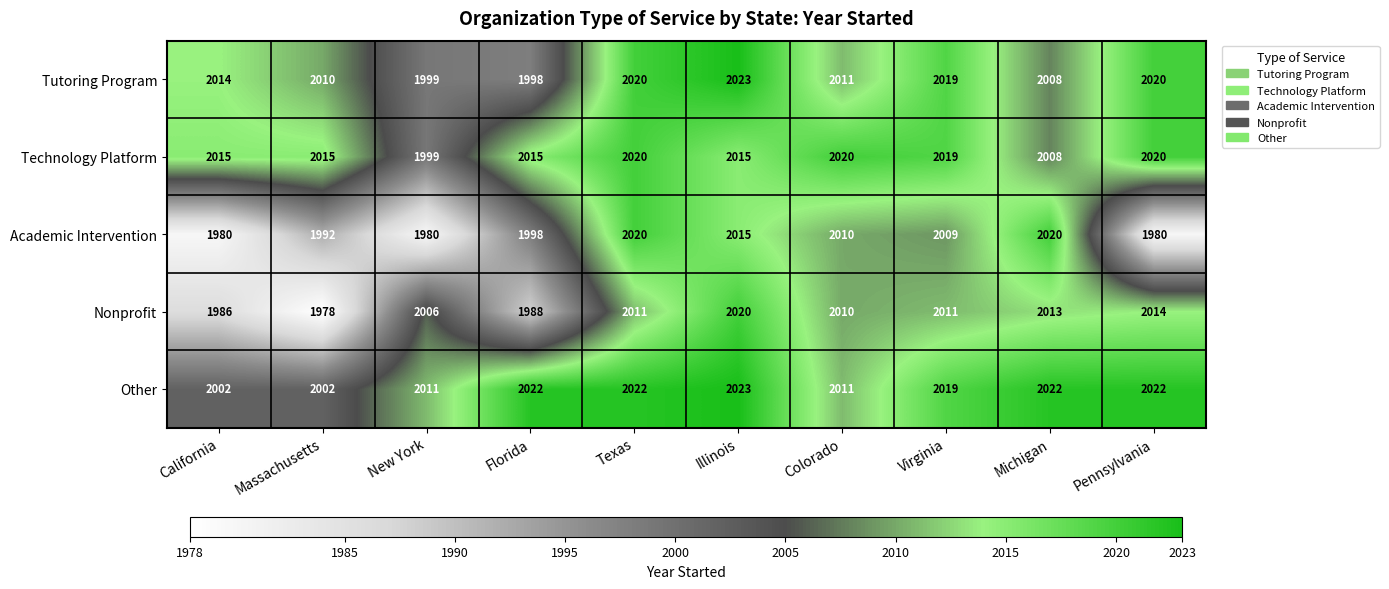

What value does the Nonprofit series have at Colorado, to the nearest 5?

2010